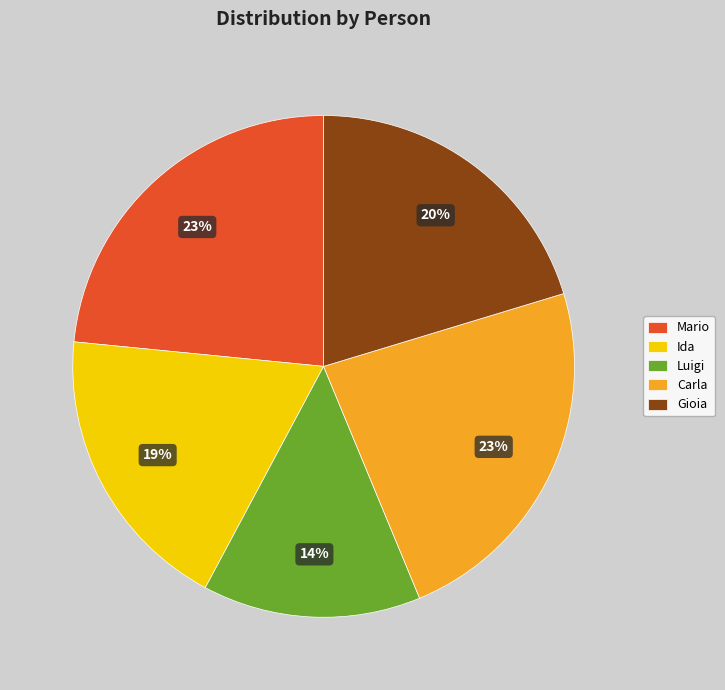

To the nearest percent, what is the difference between the largest and smallest slice percentages?

9%